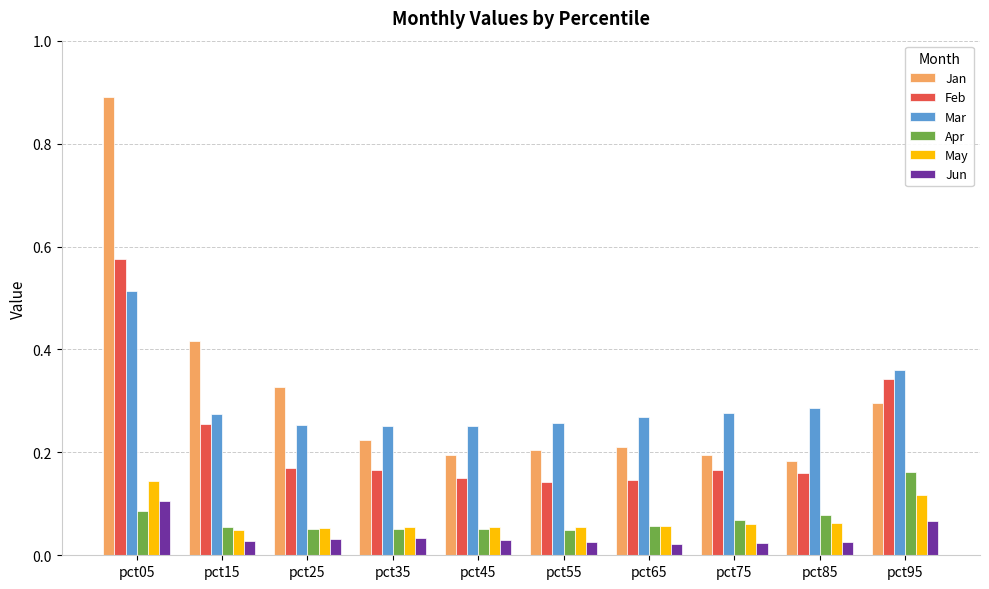

The Apr series shows 0.0 at pct65. True or false?

False